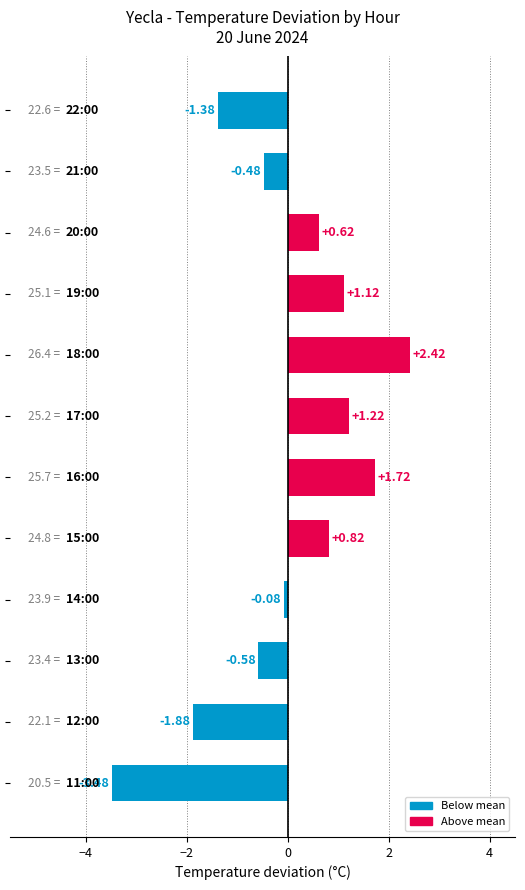

What is the difference between the maximum and minimum values?

5.9